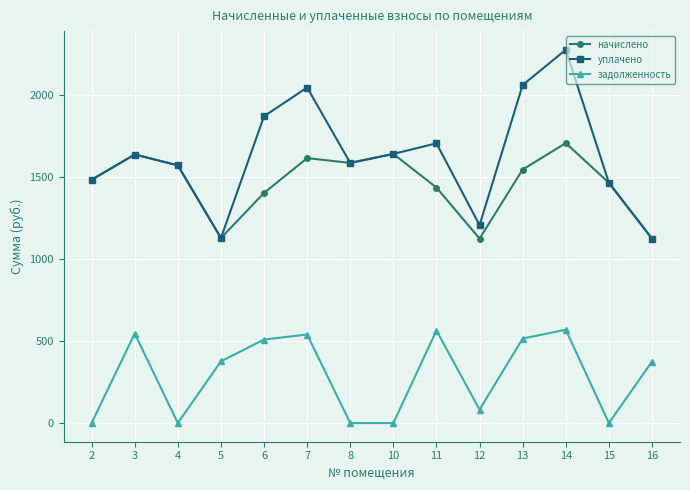

What is the difference between the начислено values at 2 and 11?

47.7